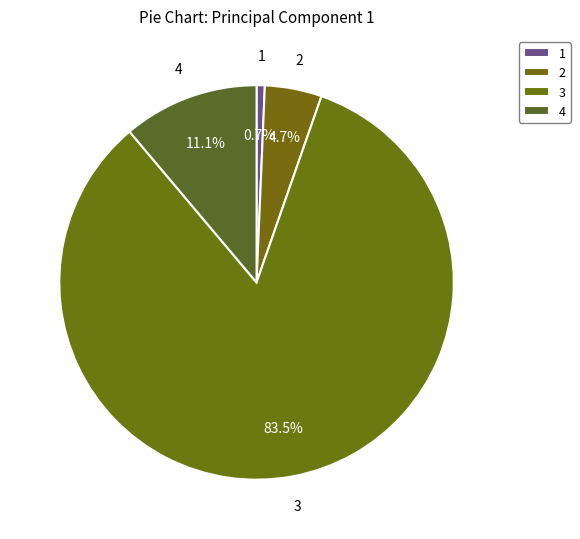

How many slices are in this pie chart?

4